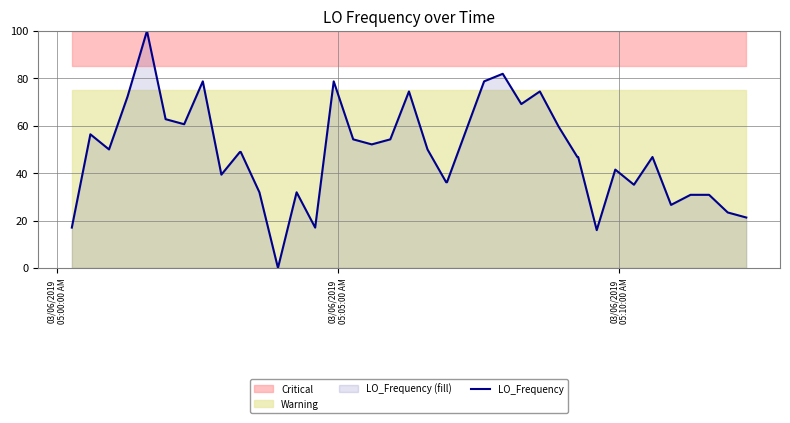

At which label is the value closest to 50?

03/06/2019
05:10:00 AM